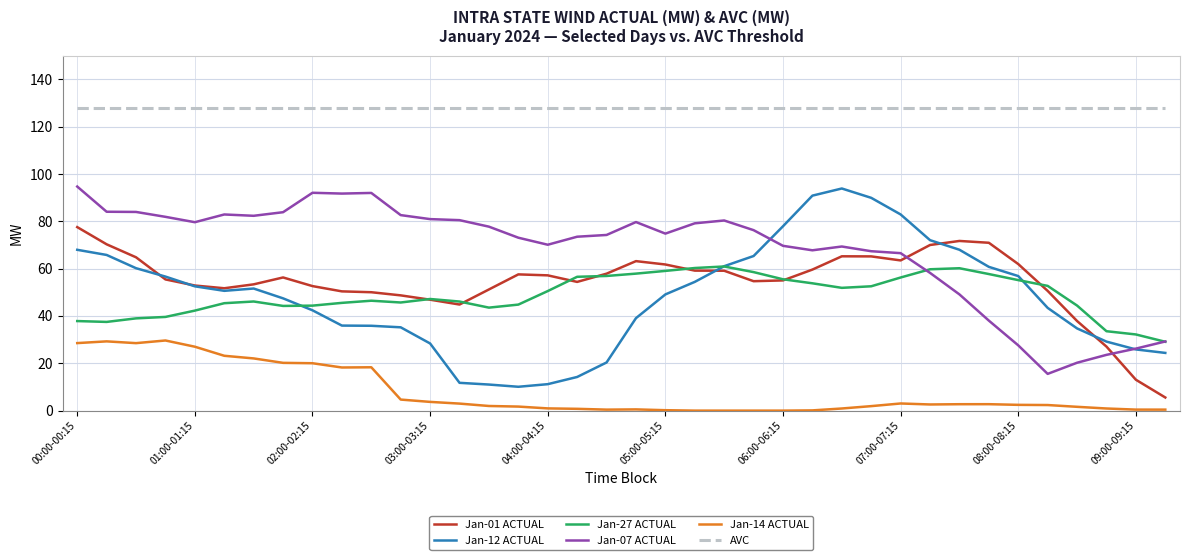

True or false: Jan-07 ACTUAL and AVC intersect in this chart.

False